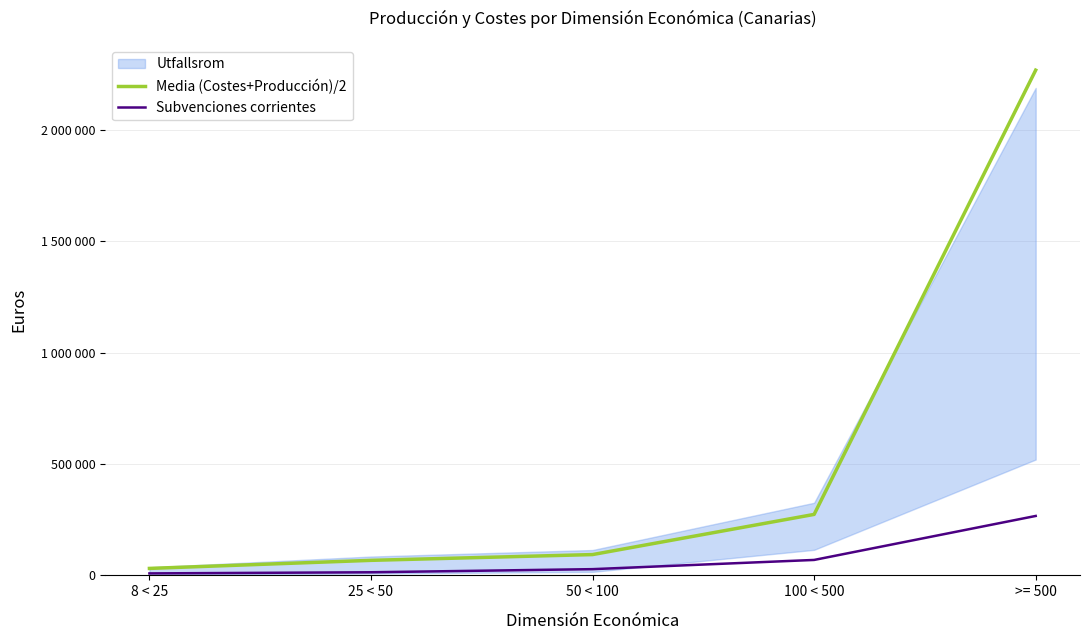

Where is Subvenciones corrientes nearest to the value 137820?

100 < 500